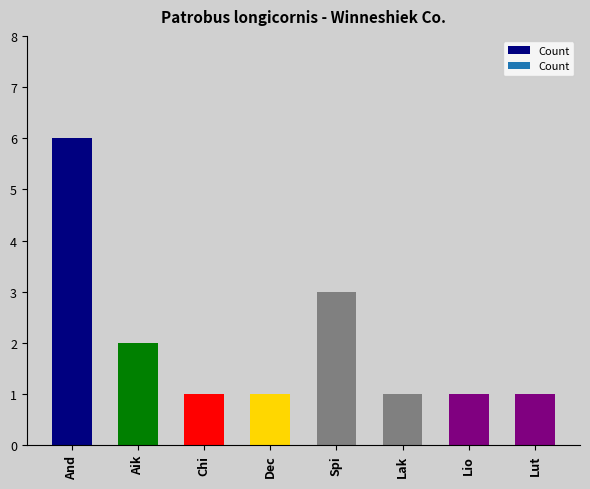

Reading right to left, extract all data points from this chart.

1	1	1	3	1	1	2	6